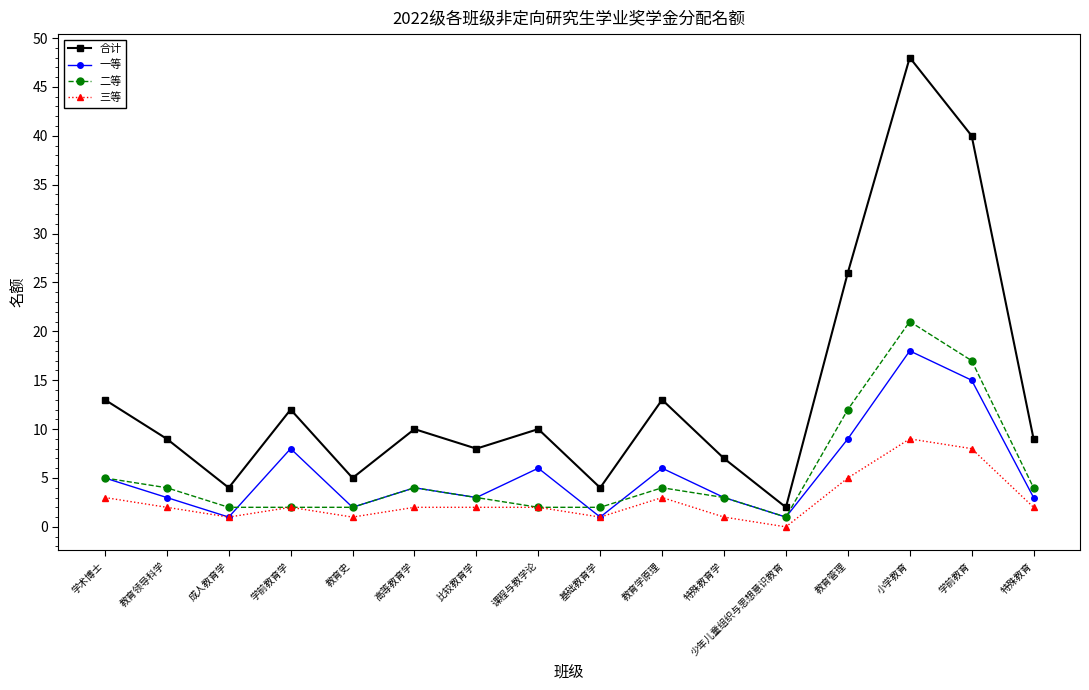

What is the greatest value displayed?

48